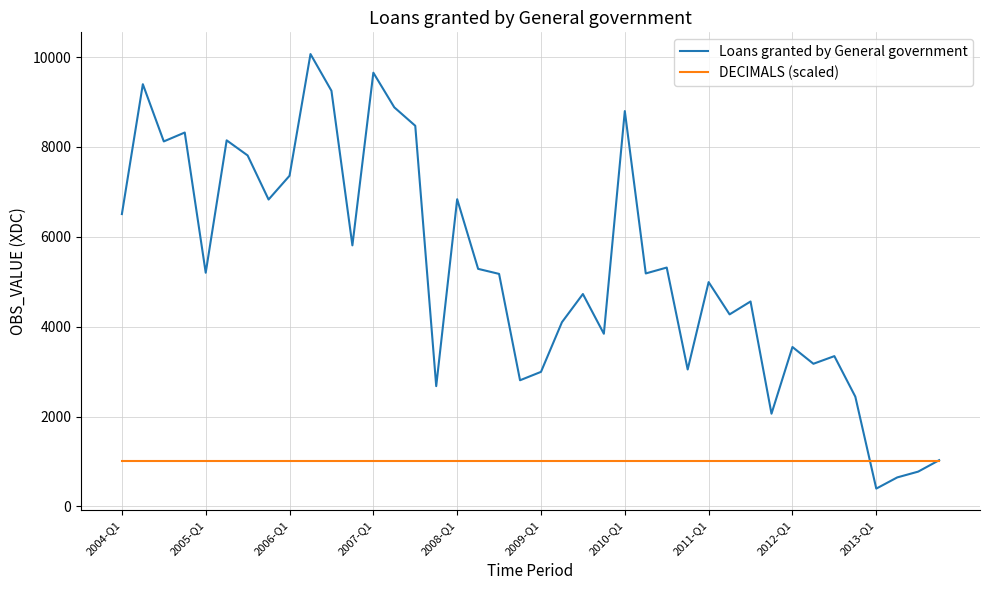

How many interior local peaks does the Loans granted by General government series have?

13